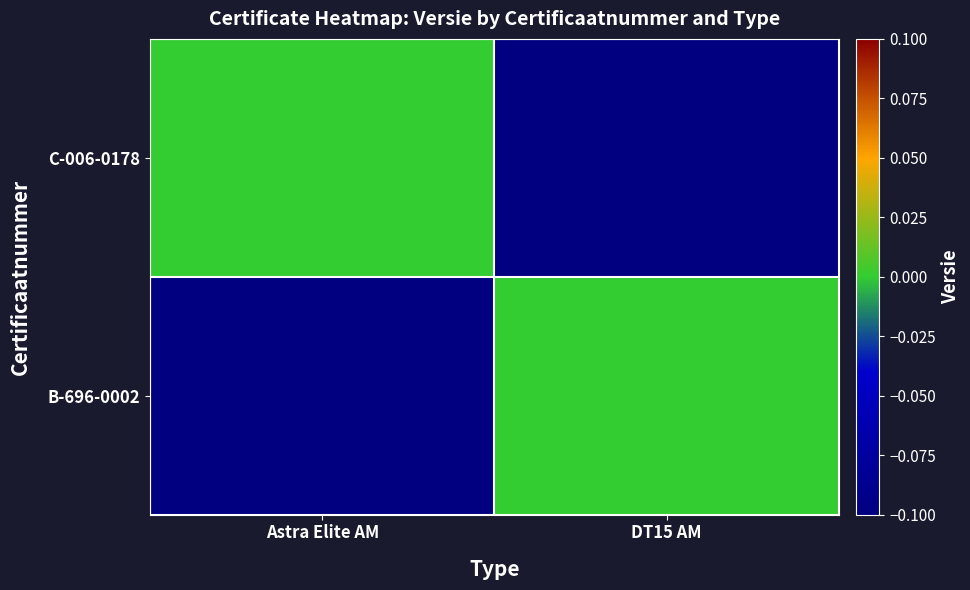

Which has a higher value, Astra Elite AM or DT15 AM?

Astra Elite AM